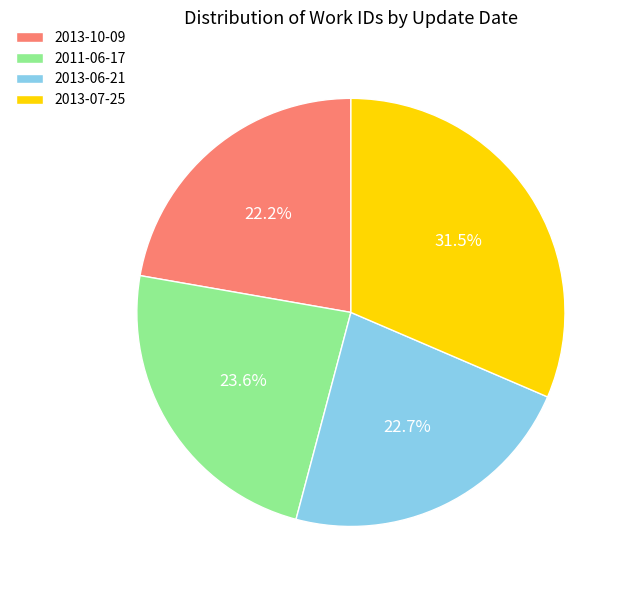

Count the number of slices in the pie.

4